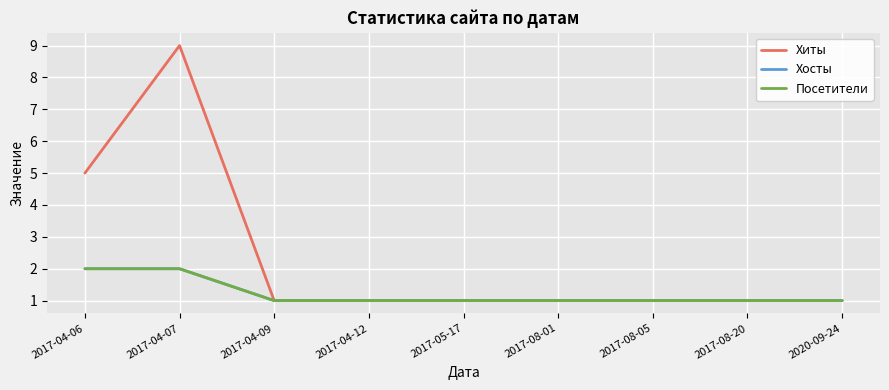

Is this an area chart (filled region under the line)?

No